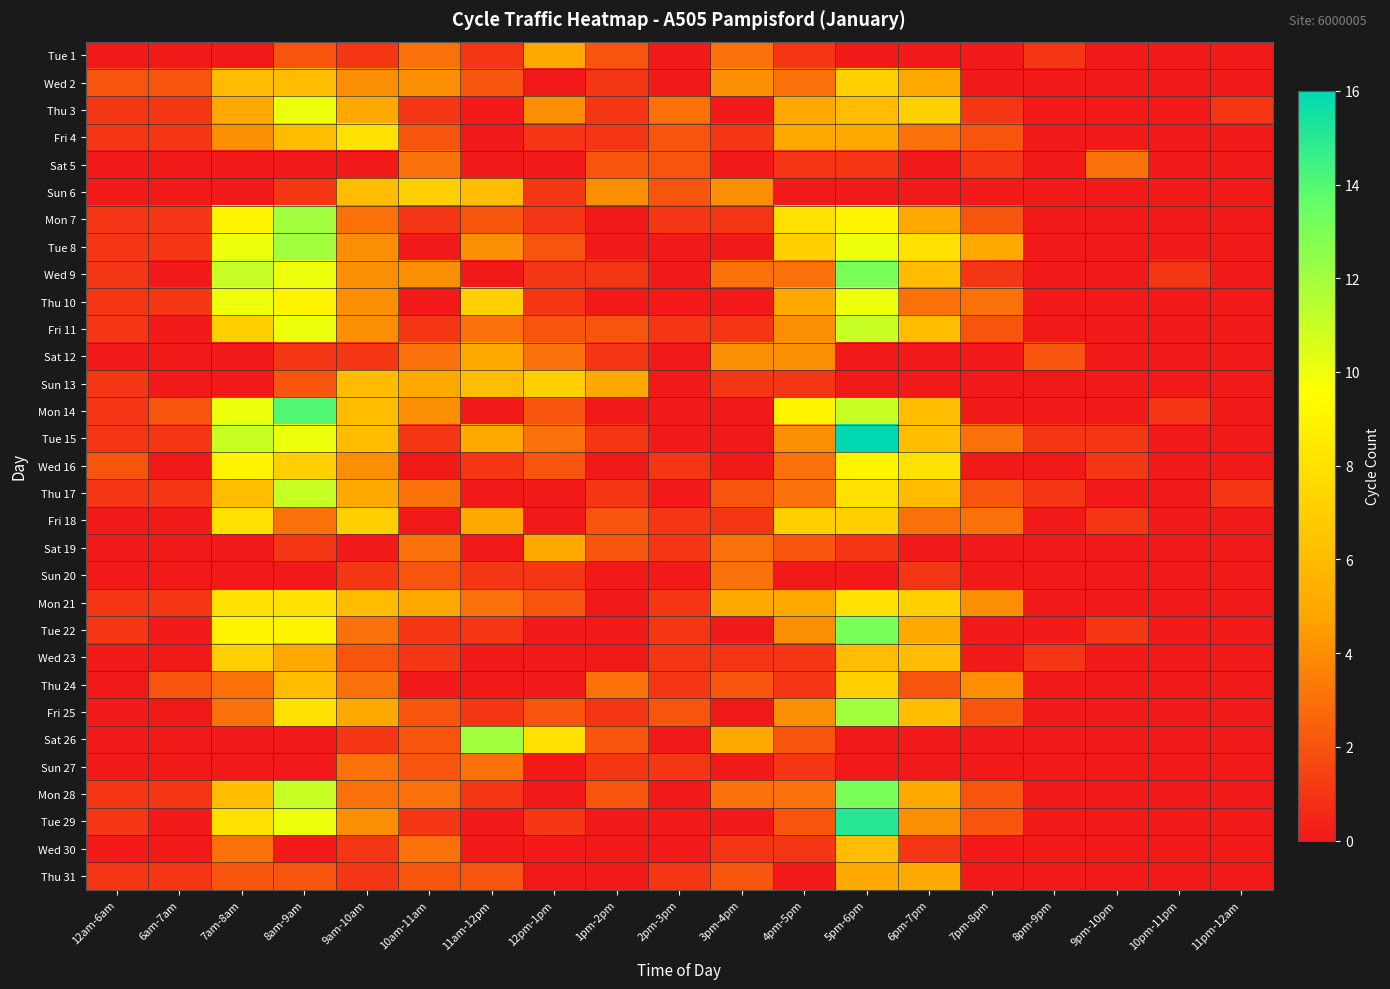

Reading left to right, list all the values displayed in this chart.

Tue 1: 12am-6am=0	6am-7am=0	7am-8am=0	8am-9am=2	9am-10am=1	10am-11am=3	11am-12pm=1	12pm-1pm=5	1pm-2pm=2	2pm-3pm=0	3pm-4pm=3	4pm-5pm=1	5pm-6pm=0	6pm-7pm=0	7pm-8pm=0	8pm-9pm=1	9pm-10pm=0	10pm-11pm=0	11pm-12am=0
Wed 2: 12am-6am=2	6am-7am=2	7am-8am=6	8am-9am=6	9am-10am=4	10am-11am=4	11am-12pm=2	12pm-1pm=0	1pm-2pm=1	2pm-3pm=0	3pm-4pm=4	4pm-5pm=3	5pm-6pm=7	6pm-7pm=5	7pm-8pm=0	8pm-9pm=0	9pm-10pm=0	10pm-11pm=0	11pm-12am=0
Thu 3: 12am-6am=1	6am-7am=1	7am-8am=5	8am-9am=10	9am-10am=5	10am-11am=1	11am-12pm=0	12pm-1pm=4	1pm-2pm=1	2pm-3pm=3	3pm-4pm=0	4pm-5pm=5	5pm-6pm=6	6pm-7pm=7	7pm-8pm=1	8pm-9pm=0	9pm-10pm=0	10pm-11pm=0	11pm-12am=1
Fri 4: 12am-6am=1	6am-7am=1	7am-8am=4	8am-9am=6	9am-10am=8	10am-11am=2	11am-12pm=0	12pm-1pm=1	1pm-2pm=1	2pm-3pm=2	3pm-4pm=1	4pm-5pm=5	5pm-6pm=5	6pm-7pm=3	7pm-8pm=2	8pm-9pm=0	9pm-10pm=0	10pm-11pm=0	11pm-12am=0
Sat 5: 12am-6am=0	6am-7am=0	7am-8am=0	8am-9am=0	9am-10am=0	10am-11am=3	11am-12pm=0	12pm-1pm=0	1pm-2pm=2	2pm-3pm=2	3pm-4pm=0	4pm-5pm=1	5pm-6pm=1	6pm-7pm=0	7pm-8pm=1	8pm-9pm=0	9pm-10pm=3	10pm-11pm=0	11pm-12am=0
Sun 6: 12am-6am=0	6am-7am=0	7am-8am=0	8am-9am=1	9am-10am=6	10am-11am=7	11am-12pm=6	12pm-1pm=1	1pm-2pm=4	2pm-3pm=2	3pm-4pm=4	4pm-5pm=0	5pm-6pm=0	6pm-7pm=0	7pm-8pm=0	8pm-9pm=0	9pm-10pm=0	10pm-11pm=0	11pm-12am=0
Mon 7: 12am-6am=1	6am-7am=1	7am-8am=9	8am-9am=12	9am-10am=3	10am-11am=1	11am-12pm=2	12pm-1pm=1	1pm-2pm=0	2pm-3pm=1	3pm-4pm=1	4pm-5pm=8	5pm-6pm=9	6pm-7pm=5	7pm-8pm=2	8pm-9pm=0	9pm-10pm=0	10pm-11pm=0	11pm-12am=0
Tue 8: 12am-6am=1	6am-7am=1	7am-8am=10	8am-9am=12	9am-10am=4	10am-11am=0	11am-12pm=4	12pm-1pm=2	1pm-2pm=0	2pm-3pm=0	3pm-4pm=0	4pm-5pm=7	5pm-6pm=10	6pm-7pm=8	7pm-8pm=5	8pm-9pm=0	9pm-10pm=0	10pm-11pm=0	11pm-12am=0
Wed 9: 12am-6am=1	6am-7am=0	7am-8am=11	8am-9am=10	9am-10am=4	10am-11am=4	11am-12pm=0	12pm-1pm=1	1pm-2pm=1	2pm-3pm=0	3pm-4pm=3	4pm-5pm=3	5pm-6pm=13	6pm-7pm=6	7pm-8pm=1	8pm-9pm=0	9pm-10pm=0	10pm-11pm=1	11pm-12am=0
Thu 10: 12am-6am=1	6am-7am=1	7am-8am=10	8am-9am=9	9am-10am=4	10am-11am=0	11am-12pm=7	12pm-1pm=1	1pm-2pm=0	2pm-3pm=0	3pm-4pm=0	4pm-5pm=5	5pm-6pm=10	6pm-7pm=3	7pm-8pm=3	8pm-9pm=0	9pm-10pm=0	10pm-11pm=0	11pm-12am=0
Fri 11: 12am-6am=1	6am-7am=0	7am-8am=7	8am-9am=10	9am-10am=4	10am-11am=1	11am-12pm=3	12pm-1pm=2	1pm-2pm=2	2pm-3pm=1	3pm-4pm=1	4pm-5pm=4	5pm-6pm=11	6pm-7pm=6	7pm-8pm=2	8pm-9pm=0	9pm-10pm=0	10pm-11pm=0	11pm-12am=0
Sat 12: 12am-6am=0	6am-7am=0	7am-8am=0	8am-9am=1	9am-10am=1	10am-11am=3	11am-12pm=5	12pm-1pm=3	1pm-2pm=1	2pm-3pm=0	3pm-4pm=4	4pm-5pm=4	5pm-6pm=0	6pm-7pm=0	7pm-8pm=0	8pm-9pm=2	9pm-10pm=0	10pm-11pm=0	11pm-12am=0
Sun 13: 12am-6am=1	6am-7am=0	7am-8am=0	8am-9am=2	9am-10am=6	10am-11am=5	11am-12pm=6	12pm-1pm=7	1pm-2pm=5	2pm-3pm=0	3pm-4pm=1	4pm-5pm=1	5pm-6pm=0	6pm-7pm=0	7pm-8pm=0	8pm-9pm=0	9pm-10pm=0	10pm-11pm=0	11pm-12am=0
Mon 14: 12am-6am=1	6am-7am=2	7am-8am=10	8am-9am=14	9am-10am=6	10am-11am=4	11am-12pm=0	12pm-1pm=2	1pm-2pm=0	2pm-3pm=0	3pm-4pm=0	4pm-5pm=9	5pm-6pm=11	6pm-7pm=6	7pm-8pm=0	8pm-9pm=0	9pm-10pm=0	10pm-11pm=1	11pm-12am=0
Tue 15: 12am-6am=1	6am-7am=1	7am-8am=11	8am-9am=10	9am-10am=6	10am-11am=1	11am-12pm=5	12pm-1pm=3	1pm-2pm=1	2pm-3pm=0	3pm-4pm=0	4pm-5pm=4	5pm-6pm=16	6pm-7pm=6	7pm-8pm=3	8pm-9pm=1	9pm-10pm=1	10pm-11pm=0	11pm-12am=0
Wed 16: 12am-6am=2	6am-7am=0	7am-8am=9	8am-9am=7	9am-10am=4	10am-11am=0	11am-12pm=1	12pm-1pm=2	1pm-2pm=0	2pm-3pm=1	3pm-4pm=0	4pm-5pm=3	5pm-6pm=9	6pm-7pm=8	7pm-8pm=0	8pm-9pm=0	9pm-10pm=1	10pm-11pm=0	11pm-12am=0
Thu 17: 12am-6am=1	6am-7am=1	7am-8am=6	8am-9am=11	9am-10am=5	10am-11am=3	11am-12pm=0	12pm-1pm=0	1pm-2pm=1	2pm-3pm=0	3pm-4pm=2	4pm-5pm=3	5pm-6pm=8	6pm-7pm=6	7pm-8pm=2	8pm-9pm=1	9pm-10pm=0	10pm-11pm=0	11pm-12am=1
Fri 18: 12am-6am=0	6am-7am=0	7am-8am=8	8am-9am=3	9am-10am=7	10am-11am=0	11am-12pm=5	12pm-1pm=0	1pm-2pm=2	2pm-3pm=1	3pm-4pm=1	4pm-5pm=7	5pm-6pm=7	6pm-7pm=3	7pm-8pm=3	8pm-9pm=0	9pm-10pm=1	10pm-11pm=0	11pm-12am=0
Sat 19: 12am-6am=0	6am-7am=0	7am-8am=0	8am-9am=1	9am-10am=0	10am-11am=3	11am-12pm=0	12pm-1pm=5	1pm-2pm=2	2pm-3pm=1	3pm-4pm=3	4pm-5pm=2	5pm-6pm=1	6pm-7pm=0	7pm-8pm=0	8pm-9pm=0	9pm-10pm=0	10pm-11pm=0	11pm-12am=0
Sun 20: 12am-6am=0	6am-7am=0	7am-8am=0	8am-9am=0	9am-10am=1	10am-11am=2	11am-12pm=1	12pm-1pm=1	1pm-2pm=0	2pm-3pm=0	3pm-4pm=3	4pm-5pm=0	5pm-6pm=0	6pm-7pm=1	7pm-8pm=0	8pm-9pm=0	9pm-10pm=0	10pm-11pm=0	11pm-12am=0
Mon 21: 12am-6am=1	6am-7am=1	7am-8am=8	8am-9am=8	9am-10am=6	10am-11am=5	11am-12pm=3	12pm-1pm=2	1pm-2pm=0	2pm-3pm=1	3pm-4pm=5	4pm-5pm=5	5pm-6pm=8	6pm-7pm=7	7pm-8pm=4	8pm-9pm=0	9pm-10pm=0	10pm-11pm=0	11pm-12am=0
Tue 22: 12am-6am=1	6am-7am=0	7am-8am=9	8am-9am=9	9am-10am=3	10am-11am=1	11am-12pm=1	12pm-1pm=0	1pm-2pm=0	2pm-3pm=1	3pm-4pm=0	4pm-5pm=4	5pm-6pm=13	6pm-7pm=5	7pm-8pm=0	8pm-9pm=0	9pm-10pm=1	10pm-11pm=0	11pm-12am=0
Wed 23: 12am-6am=0	6am-7am=0	7am-8am=7	8am-9am=5	9am-10am=2	10am-11am=1	11am-12pm=0	12pm-1pm=0	1pm-2pm=0	2pm-3pm=1	3pm-4pm=1	4pm-5pm=1	5pm-6pm=6	6pm-7pm=6	7pm-8pm=0	8pm-9pm=1	9pm-10pm=0	10pm-11pm=0	11pm-12am=0
Thu 24: 12am-6am=0	6am-7am=2	7am-8am=3	8am-9am=6	9am-10am=3	10am-11am=0	11am-12pm=0	12pm-1pm=0	1pm-2pm=3	2pm-3pm=1	3pm-4pm=2	4pm-5pm=1	5pm-6pm=7	6pm-7pm=2	7pm-8pm=4	8pm-9pm=0	9pm-10pm=0	10pm-11pm=0	11pm-12am=0
Fri 25: 12am-6am=0	6am-7am=0	7am-8am=3	8am-9am=8	9am-10am=5	10am-11am=2	11am-12pm=1	12pm-1pm=2	1pm-2pm=1	2pm-3pm=2	3pm-4pm=0	4pm-5pm=4	5pm-6pm=12	6pm-7pm=6	7pm-8pm=2	8pm-9pm=0	9pm-10pm=0	10pm-11pm=0	11pm-12am=0
Sat 26: 12am-6am=0	6am-7am=0	7am-8am=0	8am-9am=0	9am-10am=1	10am-11am=2	11am-12pm=12	12pm-1pm=8	1pm-2pm=2	2pm-3pm=0	3pm-4pm=5	4pm-5pm=2	5pm-6pm=0	6pm-7pm=0	7pm-8pm=0	8pm-9pm=0	9pm-10pm=0	10pm-11pm=0	11pm-12am=0
Sun 27: 12am-6am=0	6am-7am=0	7am-8am=0	8am-9am=0	9am-10am=3	10am-11am=2	11am-12pm=3	12pm-1pm=0	1pm-2pm=1	2pm-3pm=1	3pm-4pm=0	4pm-5pm=1	5pm-6pm=0	6pm-7pm=0	7pm-8pm=0	8pm-9pm=0	9pm-10pm=0	10pm-11pm=0	11pm-12am=0
Mon 28: 12am-6am=1	6am-7am=1	7am-8am=6	8am-9am=11	9am-10am=3	10am-11am=3	11am-12pm=1	12pm-1pm=0	1pm-2pm=2	2pm-3pm=0	3pm-4pm=3	4pm-5pm=3	5pm-6pm=13	6pm-7pm=5	7pm-8pm=2	8pm-9pm=0	9pm-10pm=0	10pm-11pm=0	11pm-12am=0
Tue 29: 12am-6am=1	6am-7am=0	7am-8am=8	8am-9am=10	9am-10am=4	10am-11am=1	11am-12pm=0	12pm-1pm=1	1pm-2pm=0	2pm-3pm=0	3pm-4pm=0	4pm-5pm=2	5pm-6pm=15	6pm-7pm=4	7pm-8pm=2	8pm-9pm=0	9pm-10pm=0	10pm-11pm=0	11pm-12am=0
Wed 30: 12am-6am=0	6am-7am=0	7am-8am=3	8am-9am=0	9am-10am=1	10am-11am=3	11am-12pm=0	12pm-1pm=0	1pm-2pm=0	2pm-3pm=0	3pm-4pm=1	4pm-5pm=1	5pm-6pm=6	6pm-7pm=1	7pm-8pm=0	8pm-9pm=0	9pm-10pm=0	10pm-11pm=0	11pm-12am=0
Thu 31: 12am-6am=1	6am-7am=1	7am-8am=2	8am-9am=2	9am-10am=1	10am-11am=2	11am-12pm=2	12pm-1pm=0	1pm-2pm=0	2pm-3pm=1	3pm-4pm=2	4pm-5pm=0	5pm-6pm=5	6pm-7pm=5	7pm-8pm=0	8pm-9pm=0	9pm-10pm=0	10pm-11pm=0	11pm-12am=0